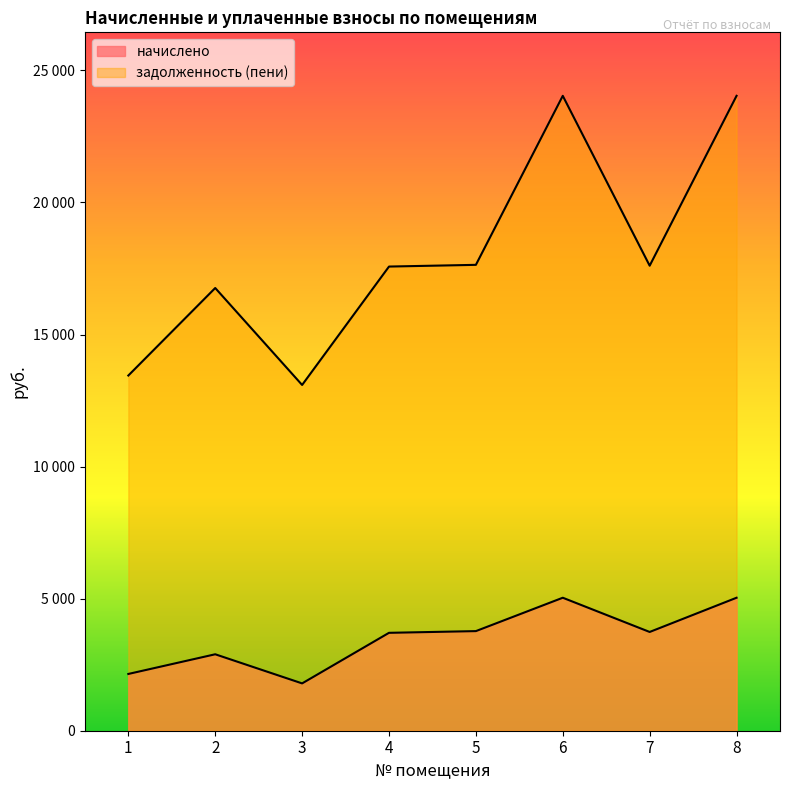

The value of начислено at 1 is 2149.2. True or false?

True